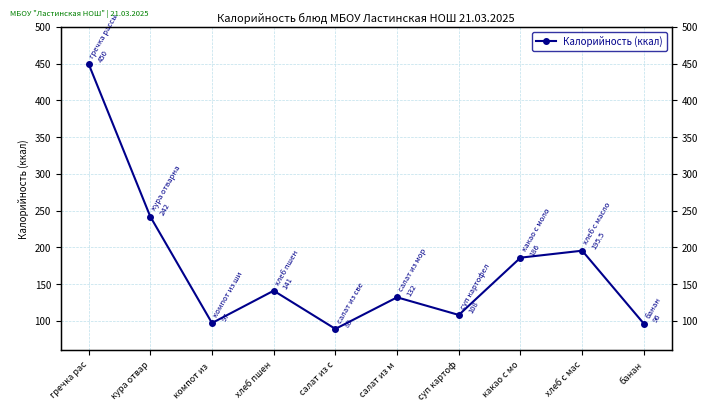

Rank the categories by value from highest to lowest.

гречка рас, кура отвар, хлеб с мас, какао с мо, хлеб пшен, салат из м, суп картоф, компот из , банан, салат из с